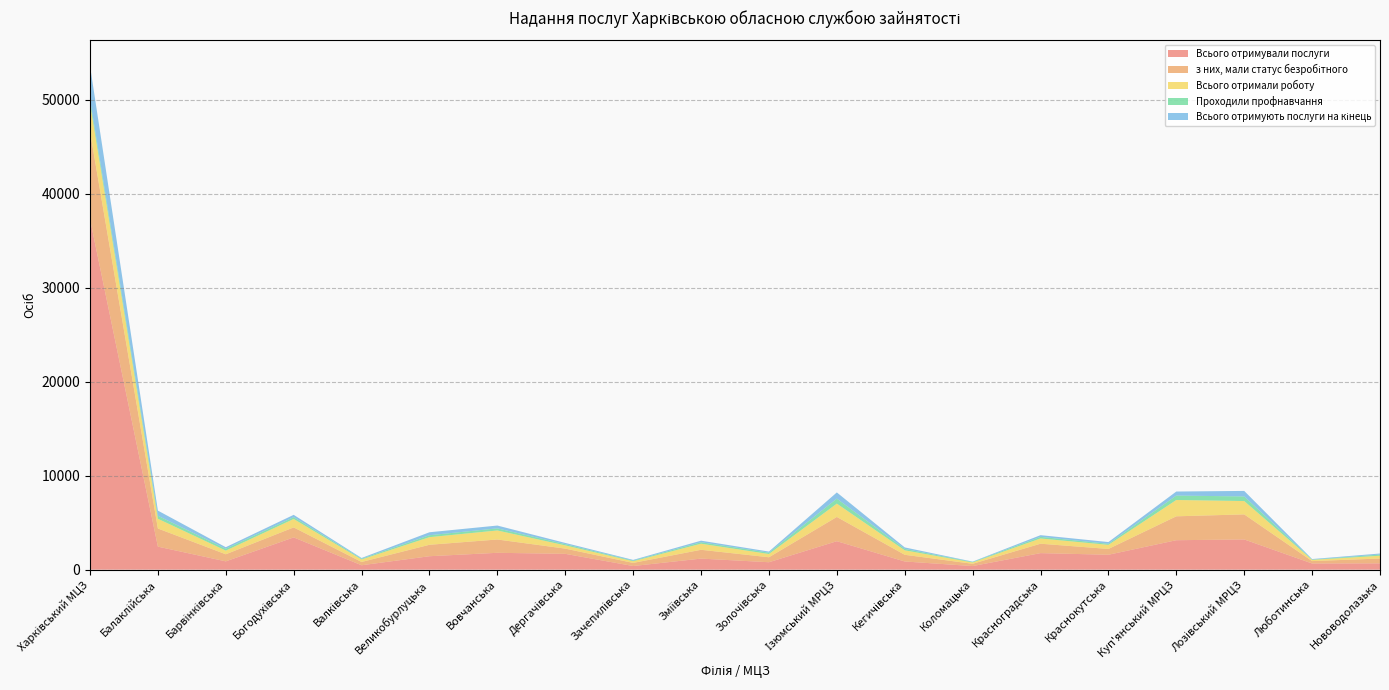

Reading left to right, extract all data points from this chart.

Всього отримували послуги: 37317	2452	884	3436	469	1431	1795	1684	388	1178	792	3030	871	383	1761	1588	3136	3216	659	672
з них, мали статус безробітного: 9318	1931	756	1063	352	1219	1417	557	333	938	529	2582	714	243	1002	619	2544	2669	255	514
Всього отримали роботу: 3006	1037	389	896	265	810	961	344	175	647	346	1417	474	142	557	434	1737	1419	128	296
Проходили профнавчання: 458	321	194	195	78	207	224	132	68	158	143	533	150	55	171	113	472	489	35	127
Всього отримують послуги на кінець: 3548	546	169	247	80	315	300	130	77	165	118	659	160	35	182	185	428	589	55	111